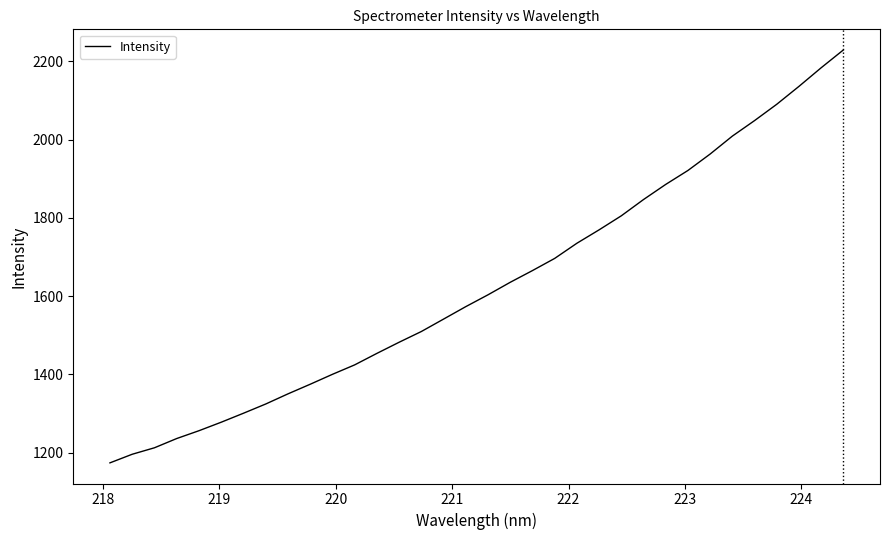

What is the maximum value shown in the chart?

2229.0